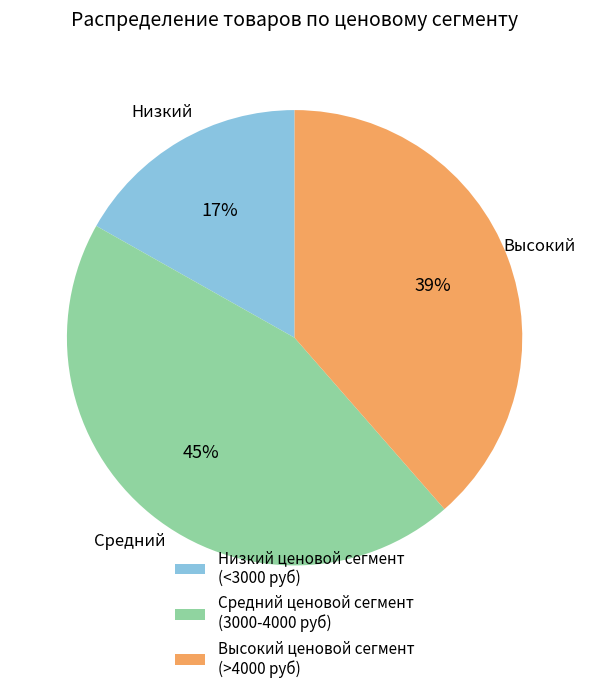

To the nearest percent, what portion does Высокий ценовой сегмент (>4000 руб) represent?

39%